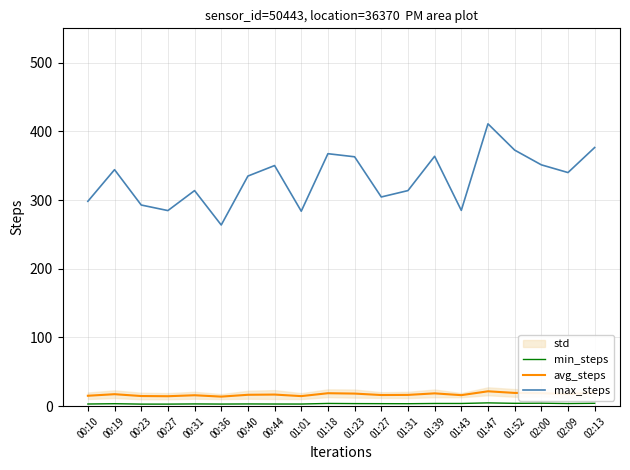

What are all the series names shown in the legend?

min_steps, avg_steps, max_steps